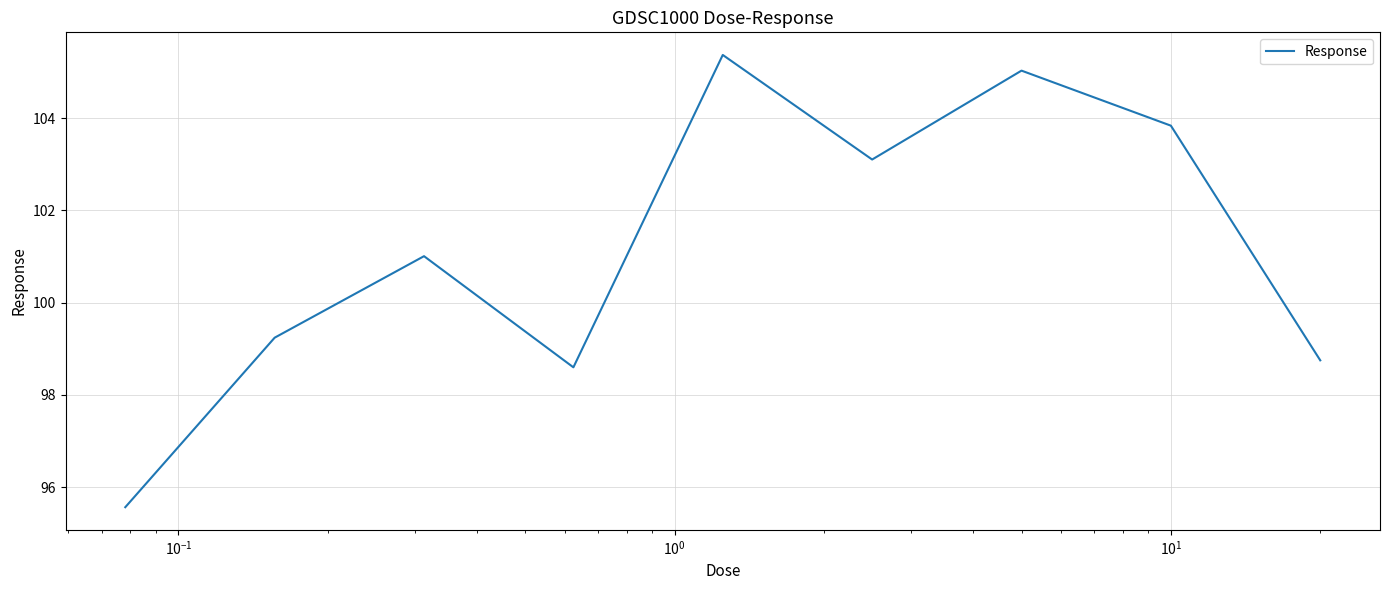

What is the difference between the maximum and minimum values?

9.8